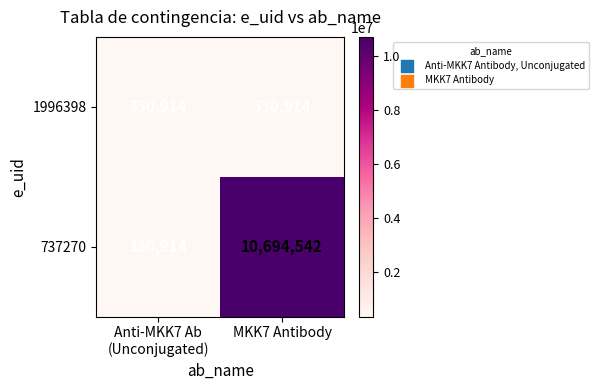

What is the spread (max minus min) of values at MKK7 Antibody?

10363628